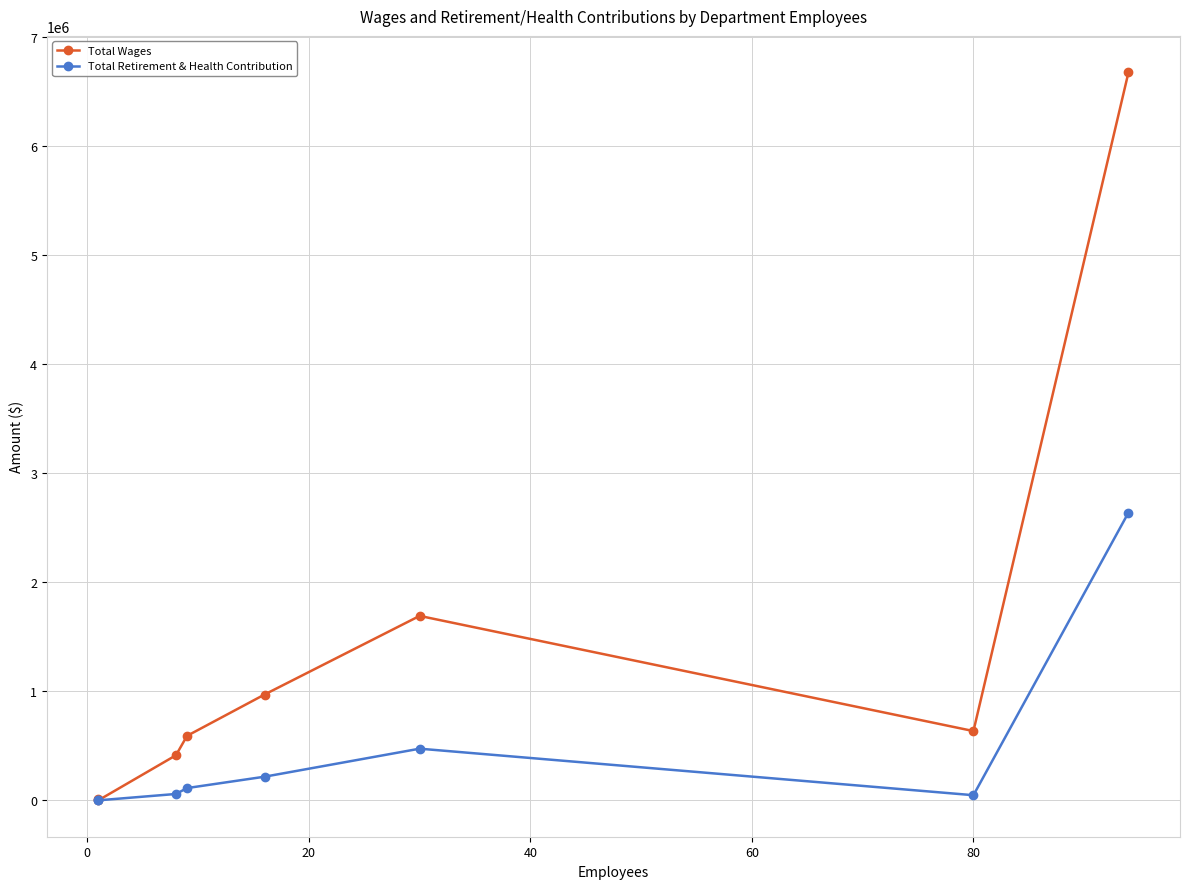

How many data points in Total Retirement & Health Contribution are above 112359?

3